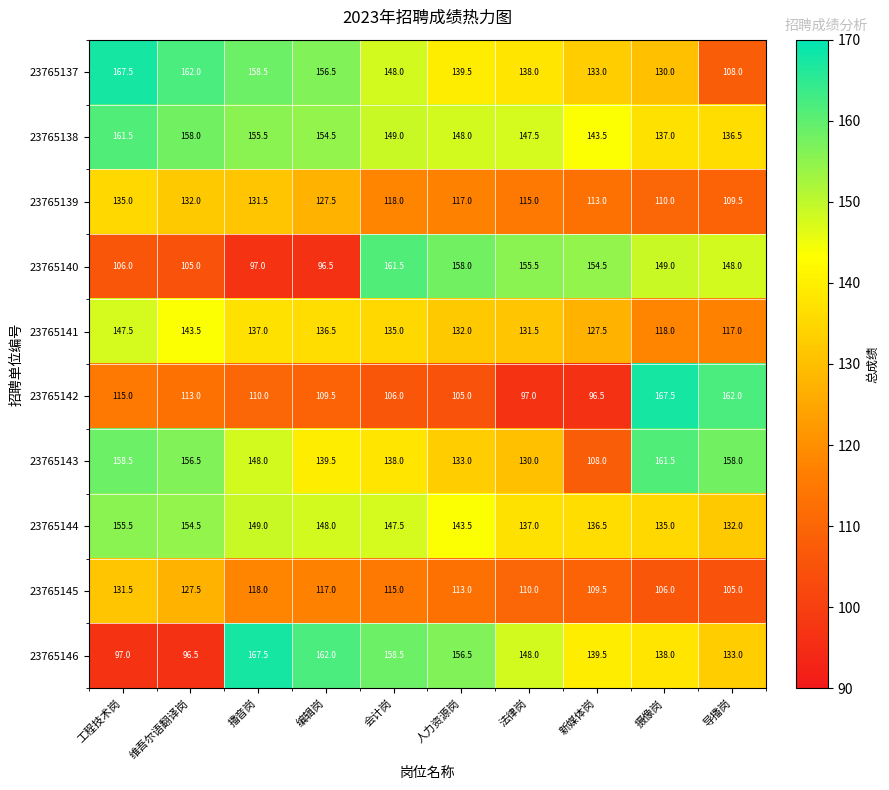

What is the difference between the highest and lowest values at 法律岗?

58.5